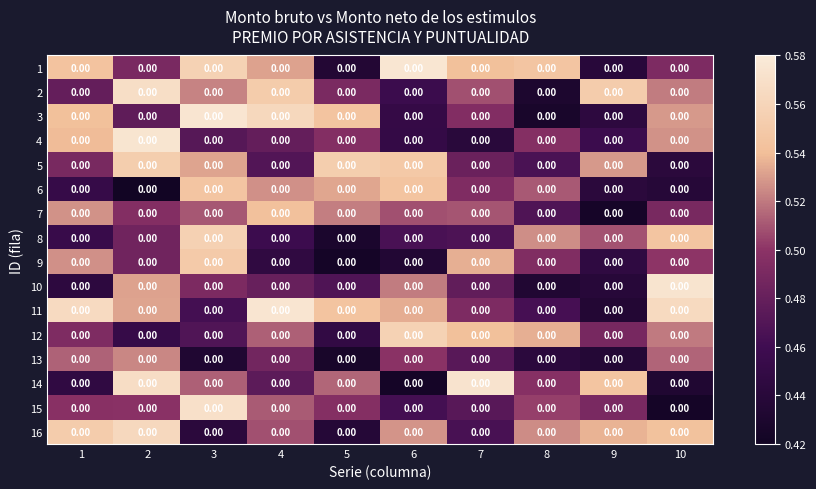

At which label does 13 reach its minimum?

5